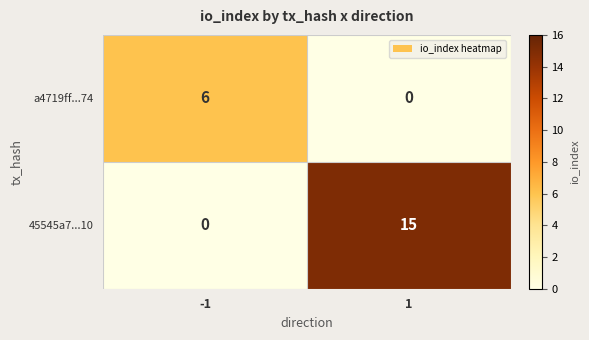

Reading left to right, list all the values displayed in this chart.

a4719ff...74: -1=6	1=0
45545a7...10: -1=0	1=15